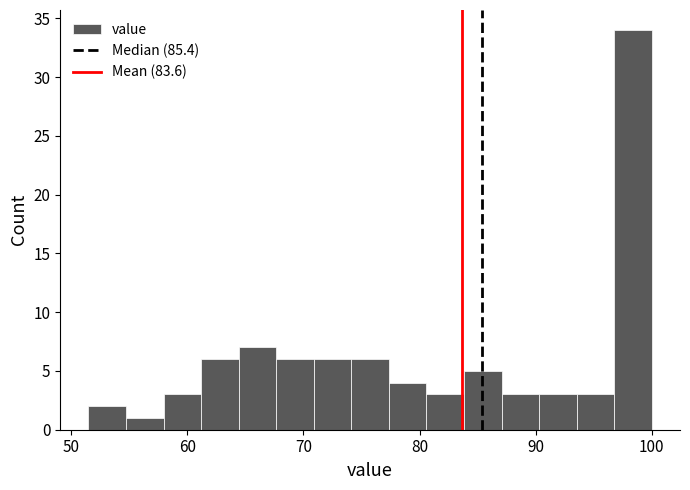

Read against the x-axis, roughly where is the centre of the tallest bar?

98